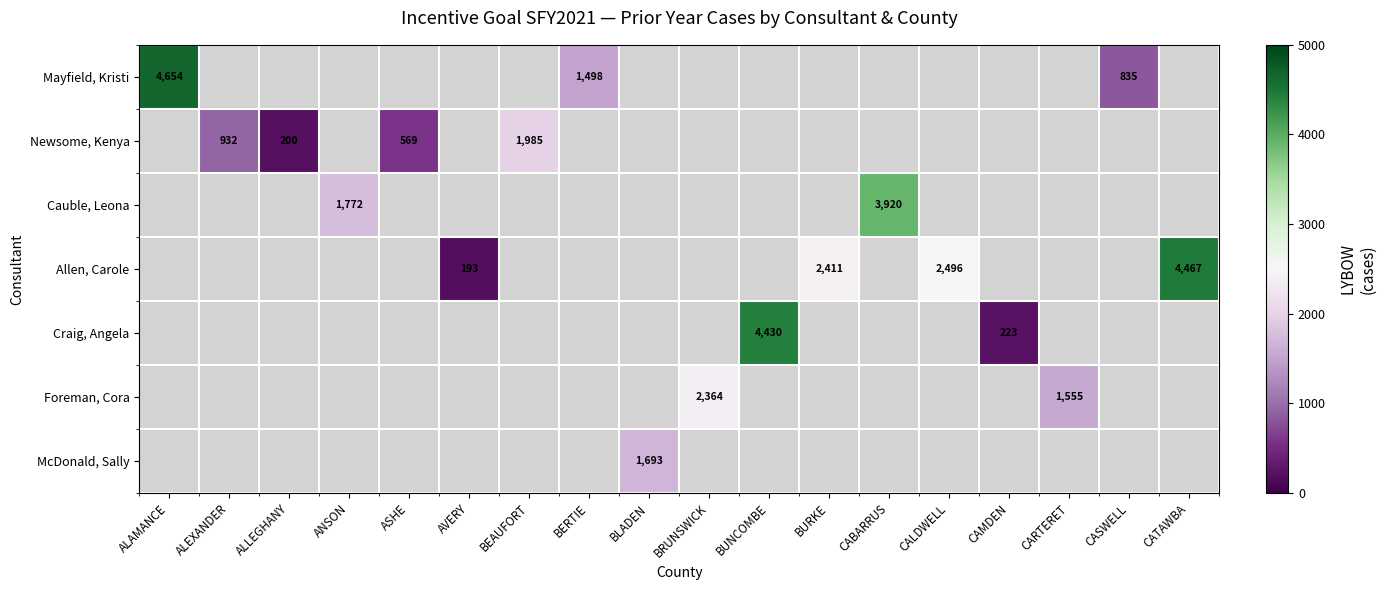

Is it true that Newsome, Kenya equals 569 at ASHE?

True